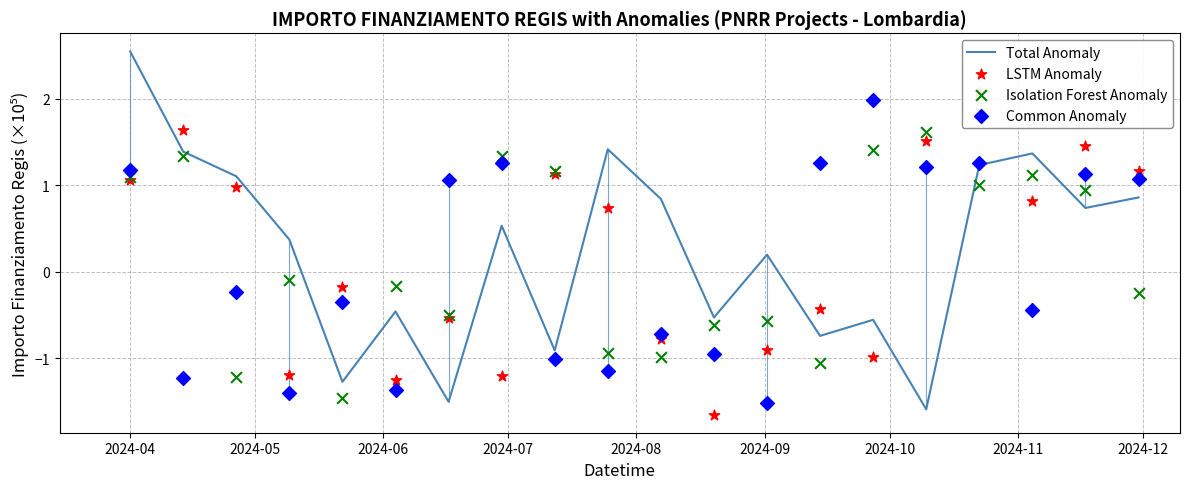

Is the value of LSTM Anomaly at 17 greater than the value of Isolation Forest Anomaly at 2024-11?

No